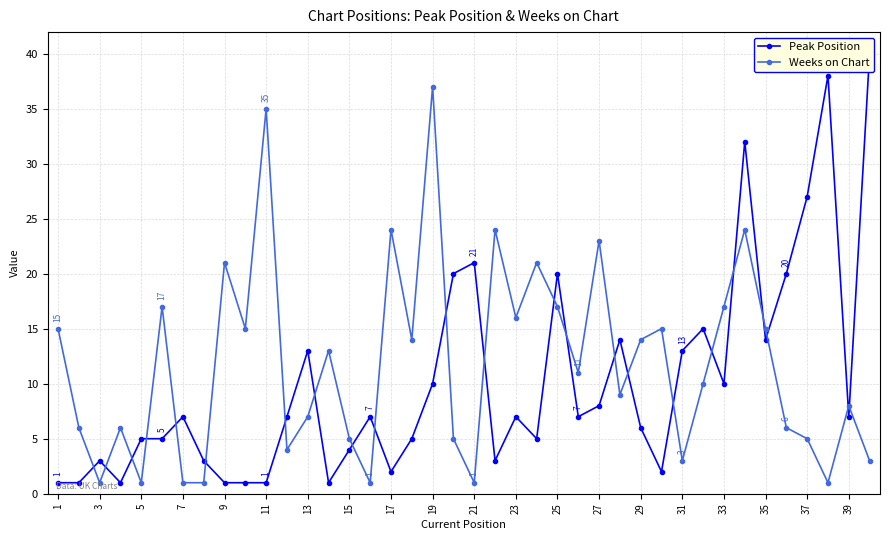

What is the maximum value for Peak Position?

40